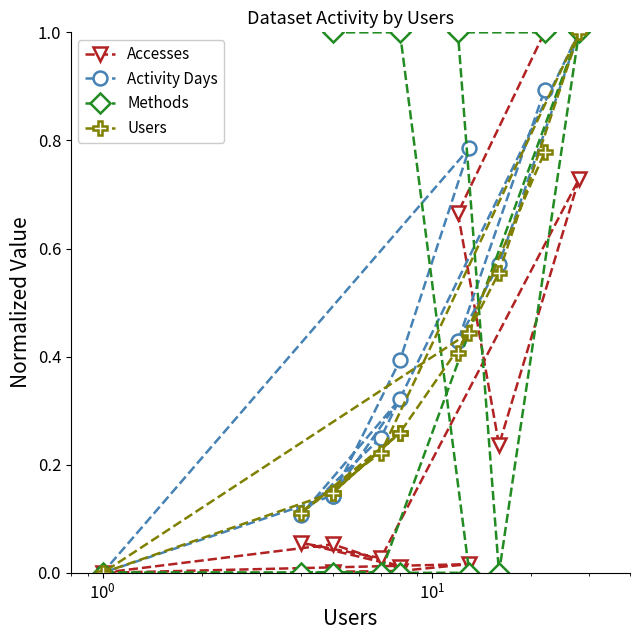

What are all the series names shown in the legend?

Accesses, Activity Days, Methods, Users